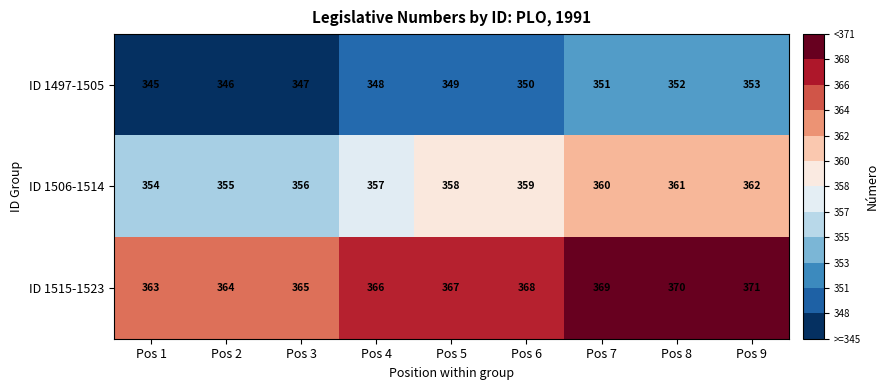

What is the smallest value displayed?

345